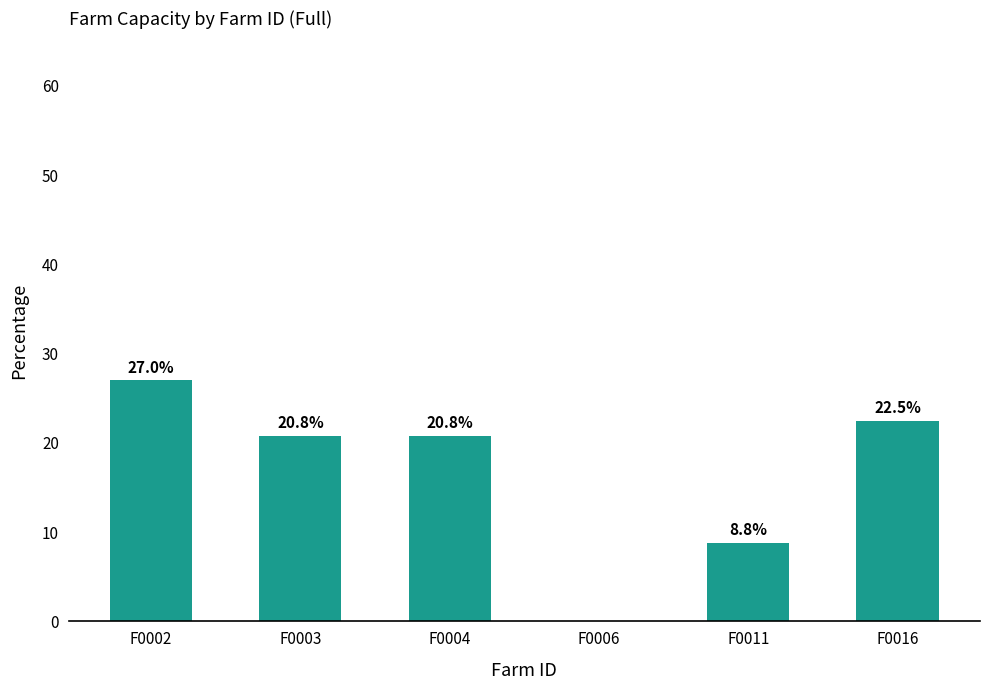

Reading left to right, extract all data points from this chart.

F0002=27.0	F0003=20.8	F0004=20.8	F0006=0.0	F0011=8.8	F0016=22.5